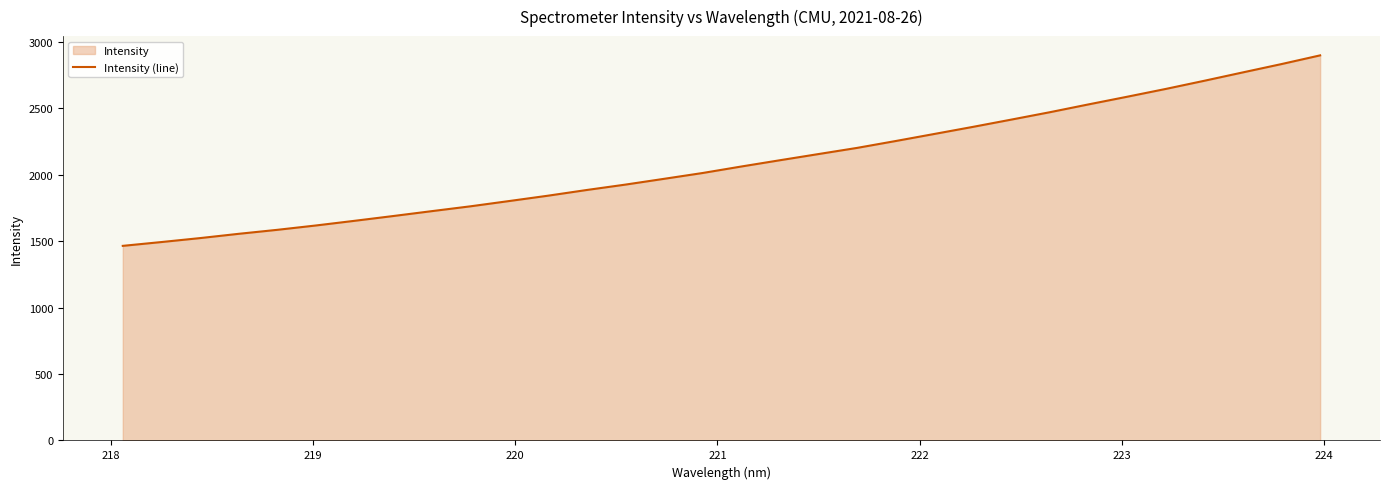

What is the minimum value shown in the chart?

1464.7